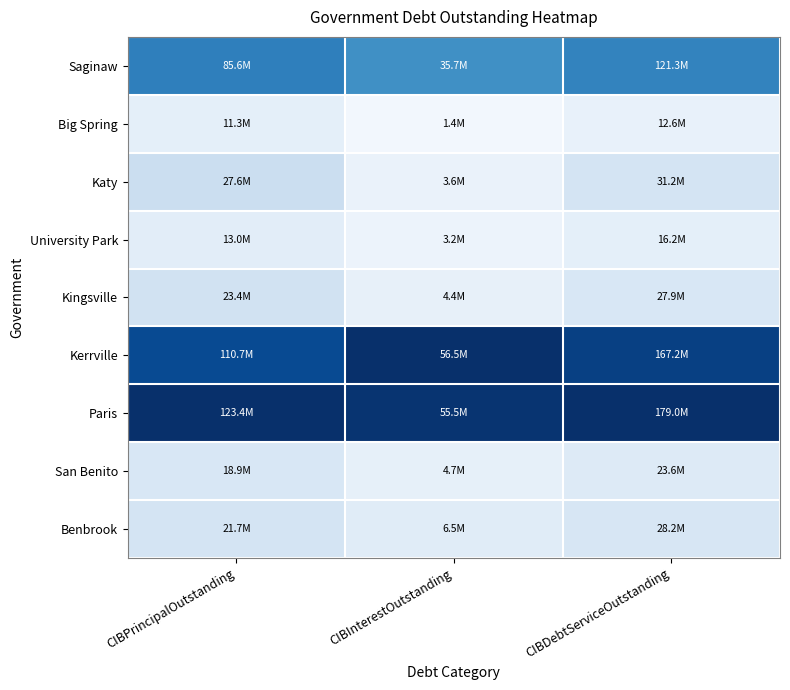

How many series are shown in this chart?

9